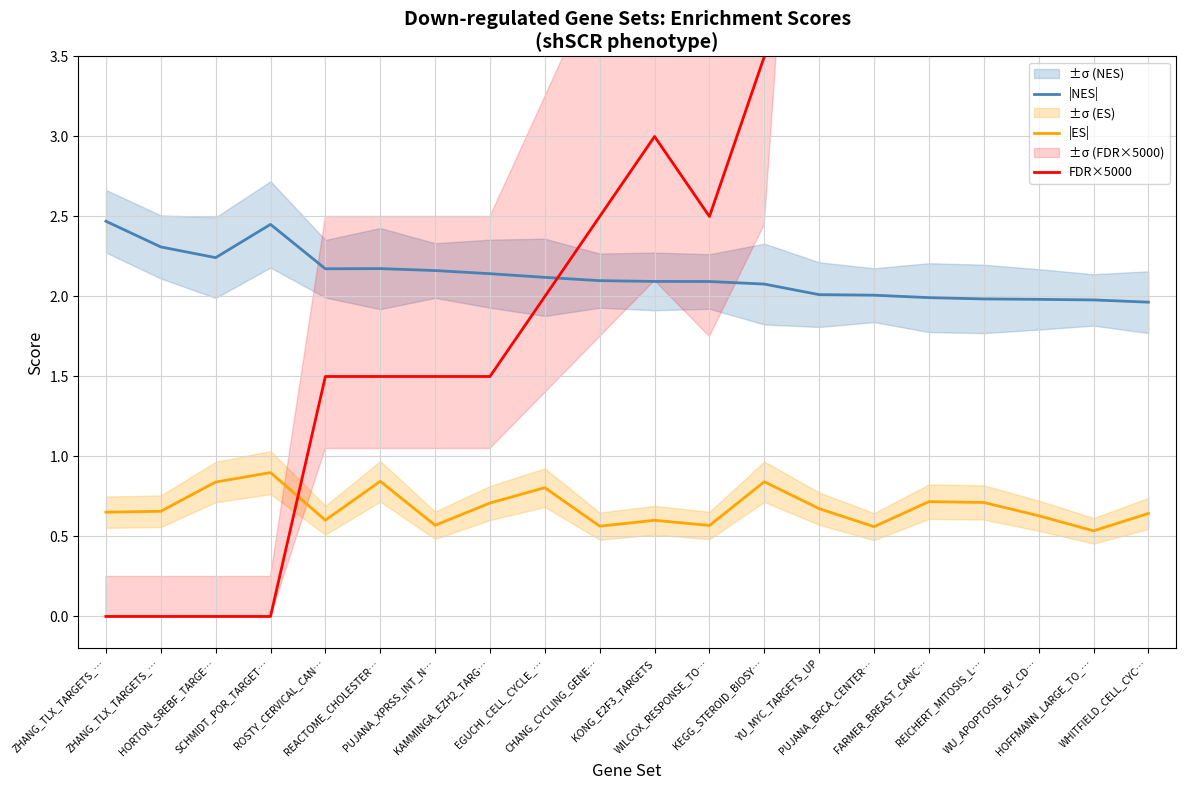

What is the sum of all |NES| values?

42.5